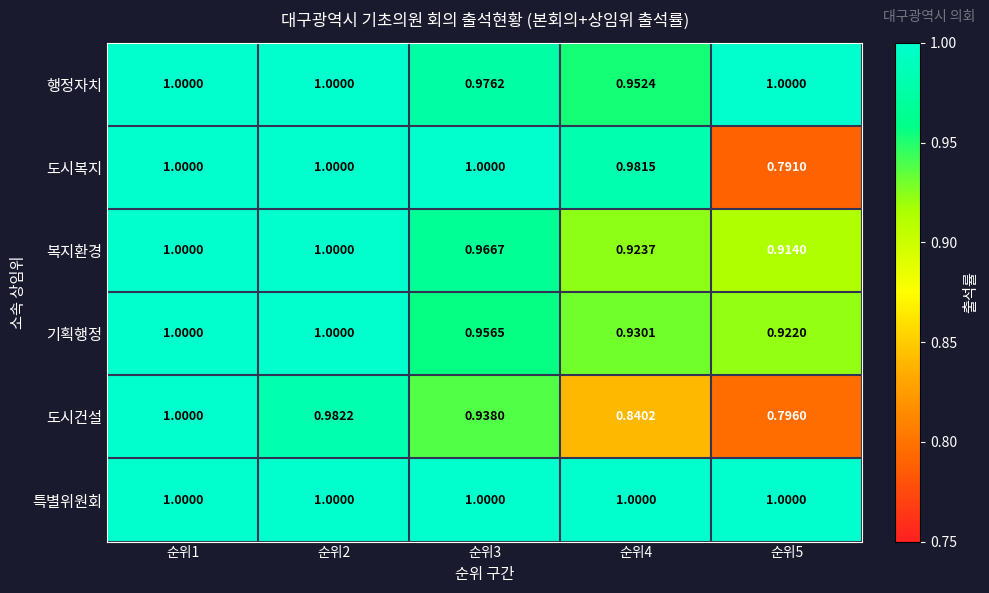

Is the value of 행정자치 at 순위5 greater than the value of 기획행정 at 순위5?

Yes